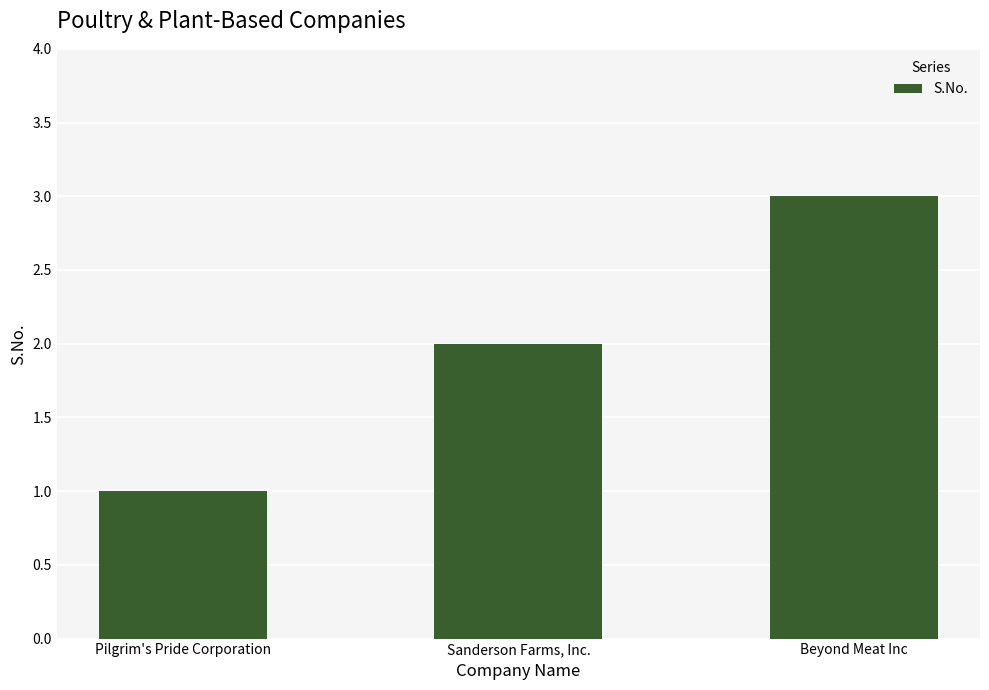

How many bars are there in total?

3